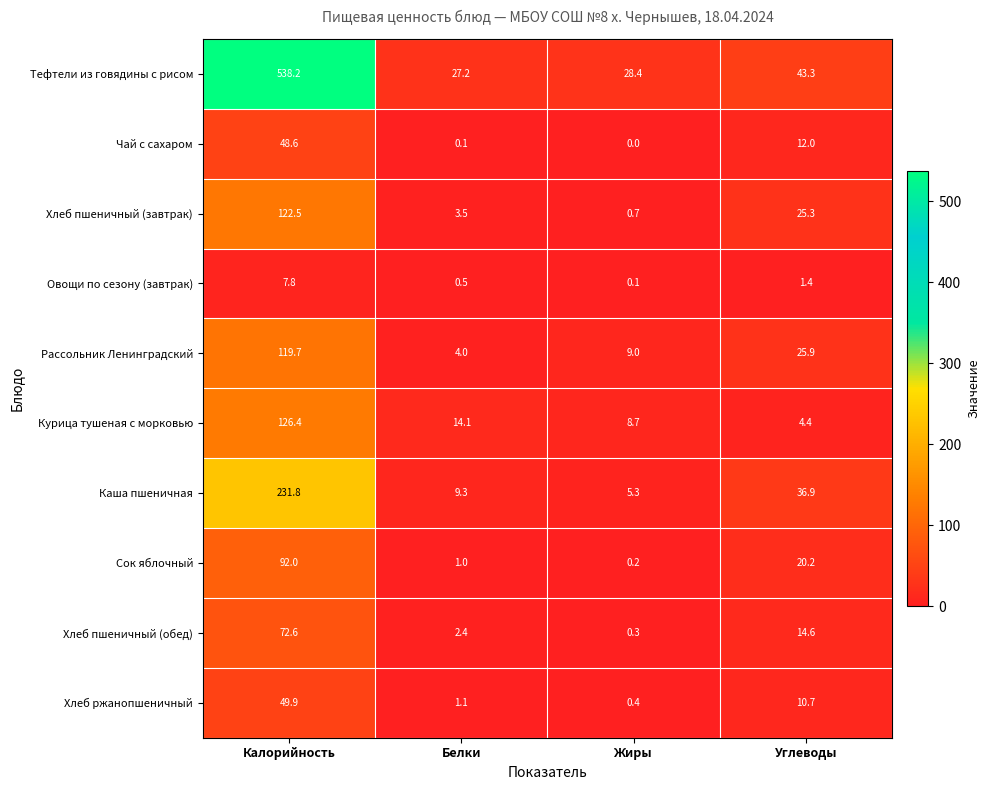

At Жиры, list the series in order from smallest to largest.

Чай с сахаром, Овощи по сезону (завтрак), Сок яблочный, Хлеб пшеничный (обед), Хлеб ржанопшеничный, Хлеб пшеничный (завтрак), Каша пшеничная, Курица тушеная с морковью, Рассольник Ленинградский, Тефтели из говядины с рисом